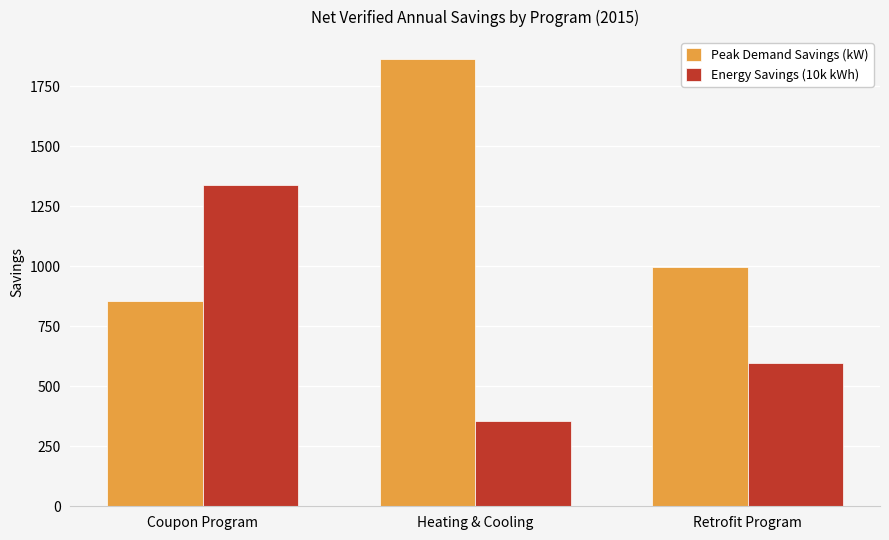

What is the smallest value displayed?

356.5